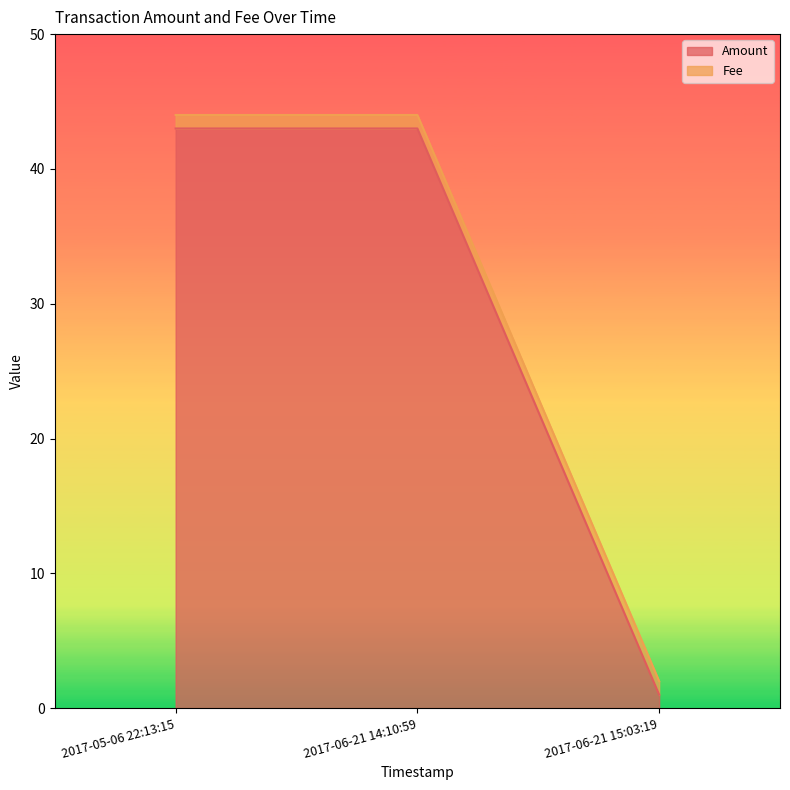

The value at 2017-05-06 22:13:15 is 43. True or false?

True